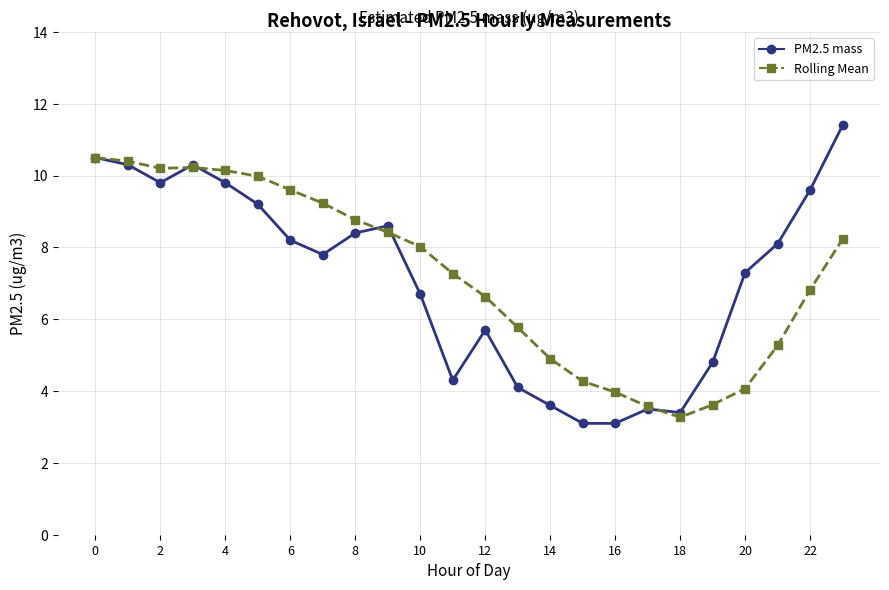

What is the greatest value displayed?

11.4